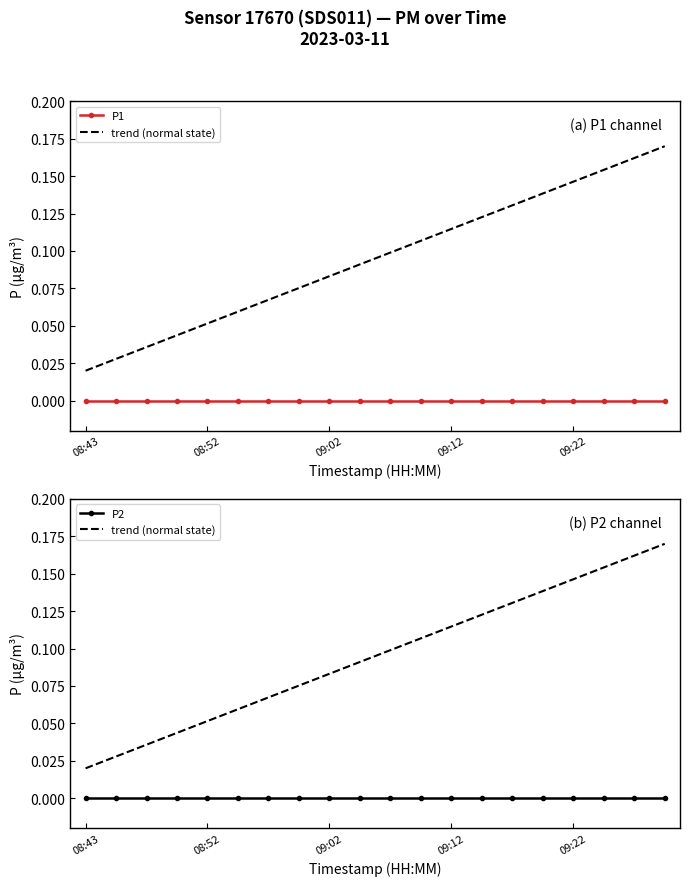

True or false: P1 and trend (normal state) cross at least once.

False